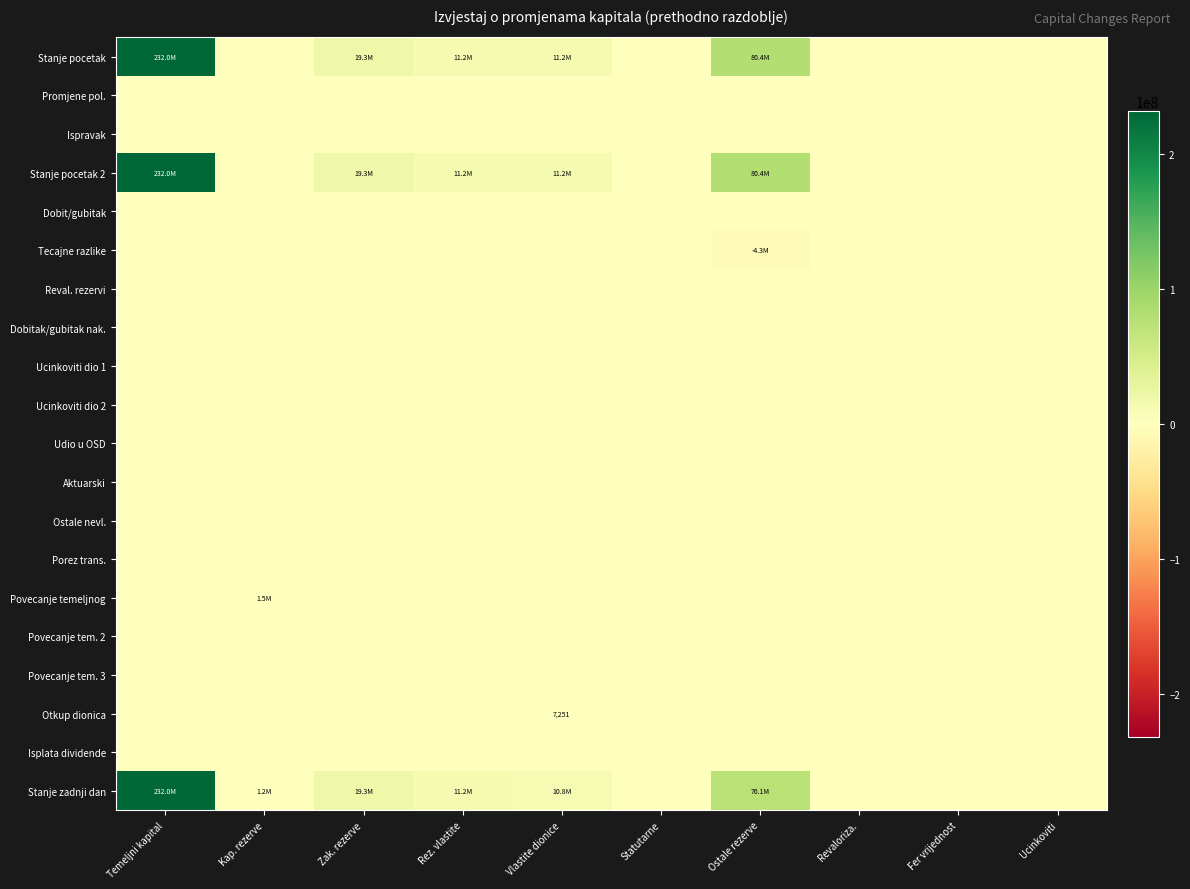

At which category is the sum across all series the highest?

Temeljni kapital